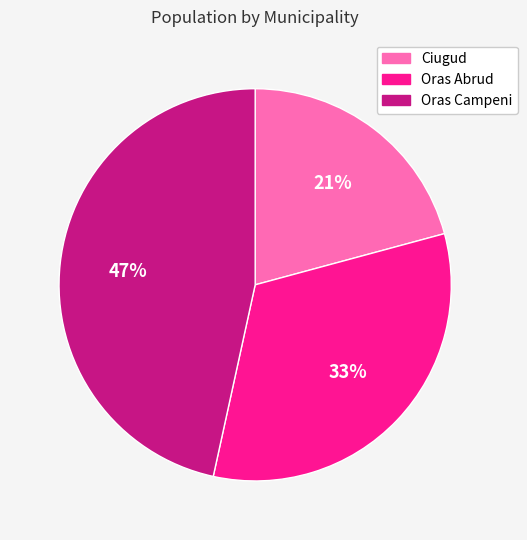

Does any single category account for the majority?

No